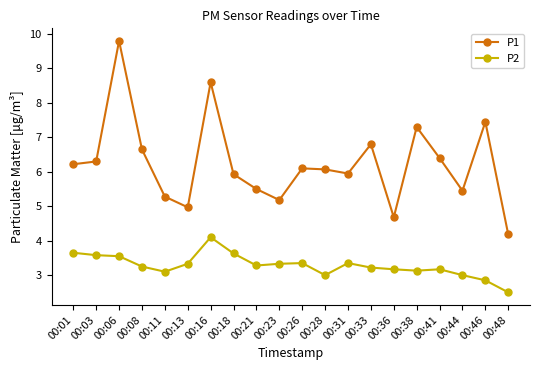

Which series has the widest spread of values?

P1